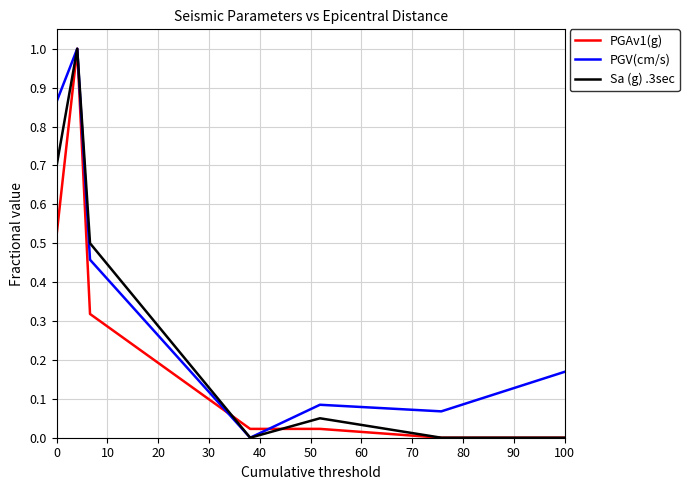

Which series has the largest total across all categories?

PGV(cm/s)